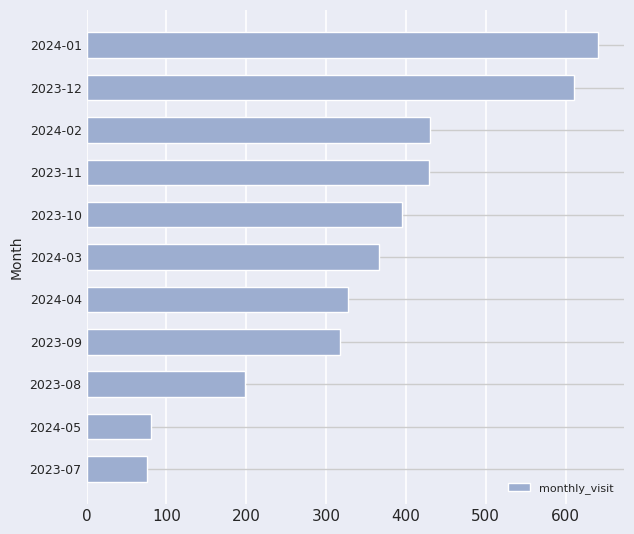

What is the difference between the second highest and minimum values?

535